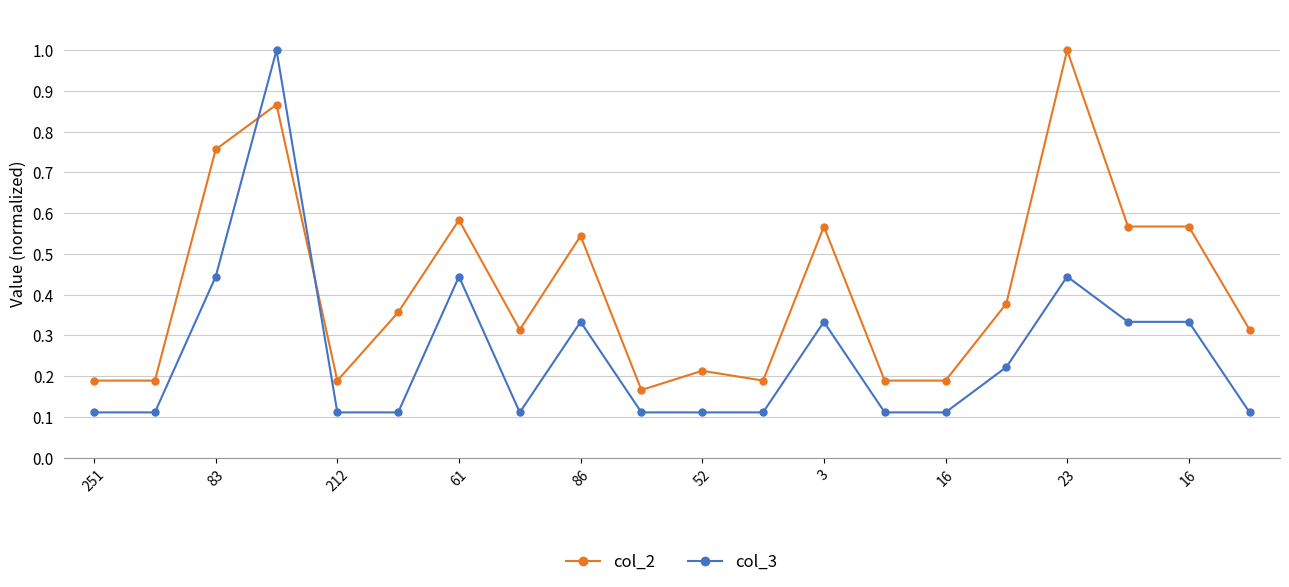

List the series in order of their overall mean, highest first.

col_2, col_3